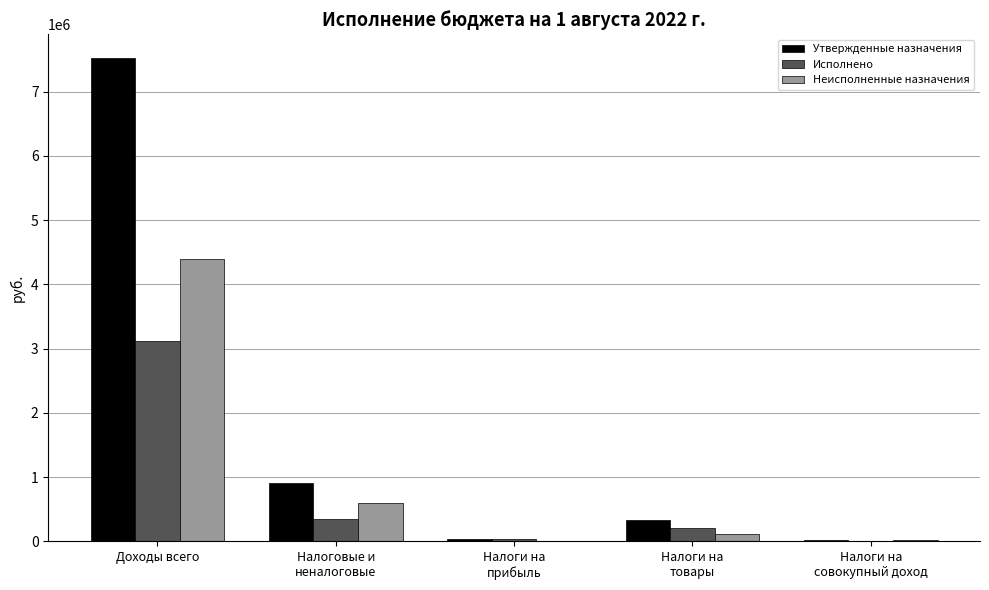

Which series has the largest total across all categories?

Утвержденные назначения